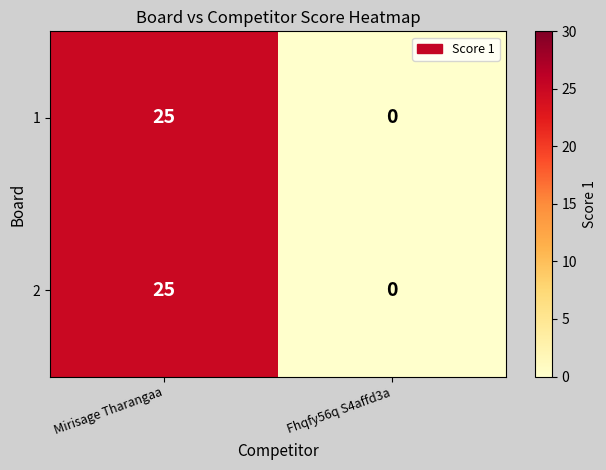

How many positive values does the 2 series have?

1